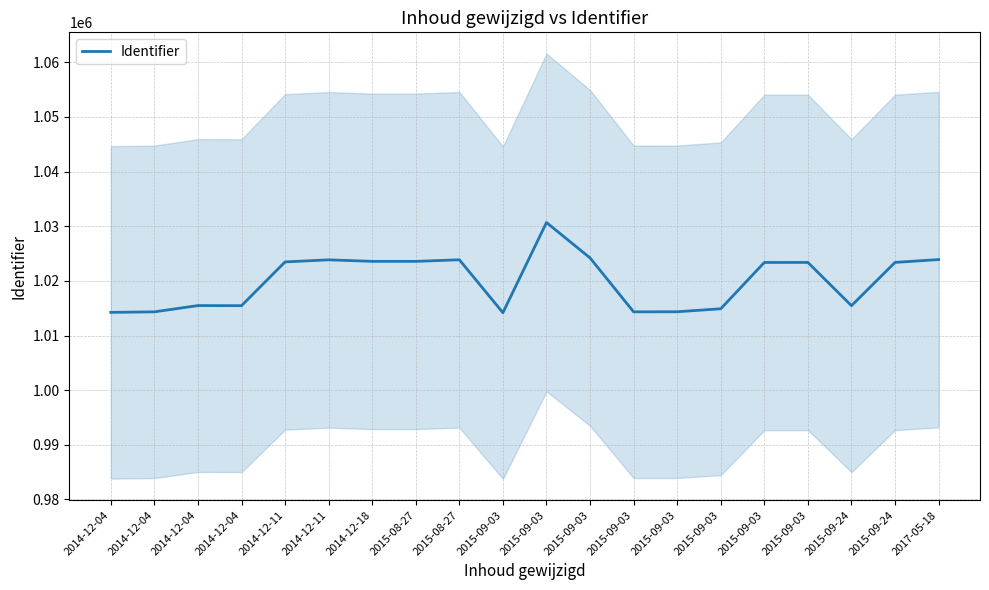

At which category does the data reach its first local valley?

2014-12-04